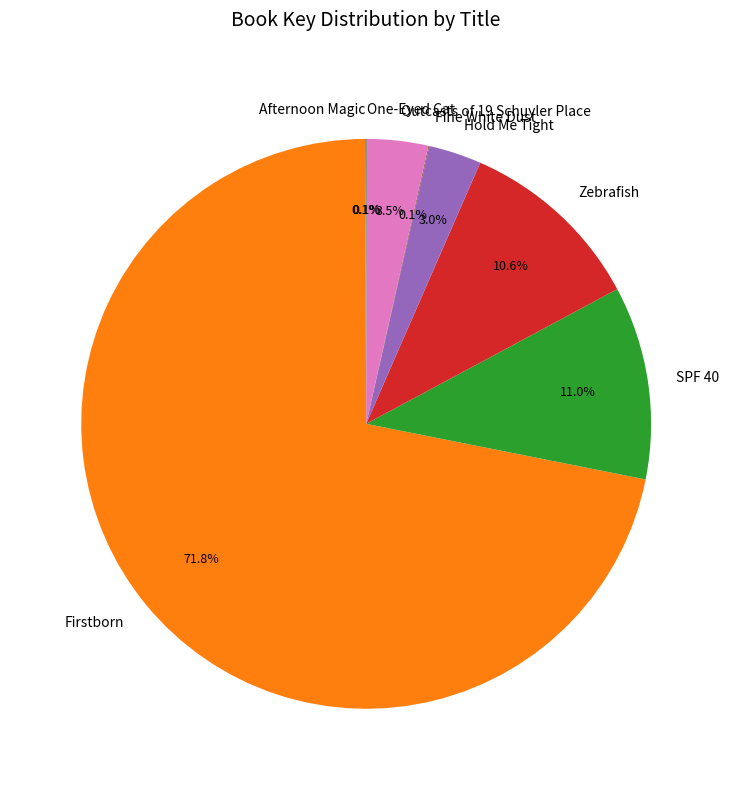

To the nearest percent, what is the difference between the largest and smallest slice percentages?

72%